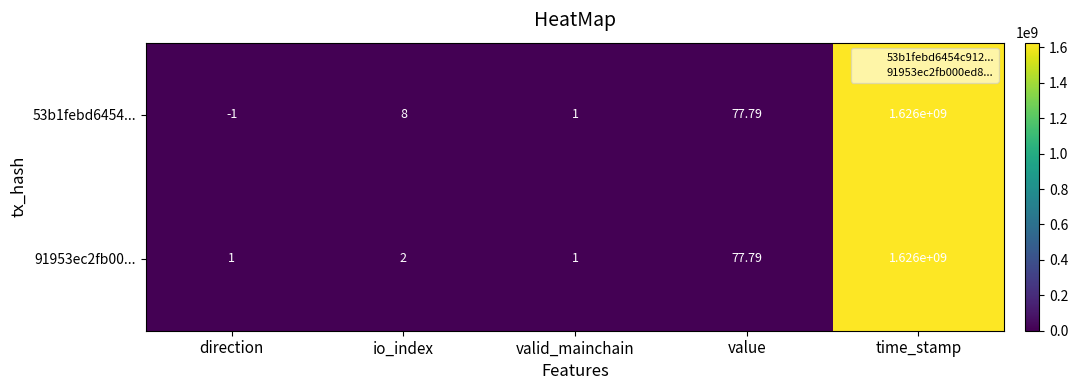

Which label corresponds to the largest value in the chart?

time_stamp